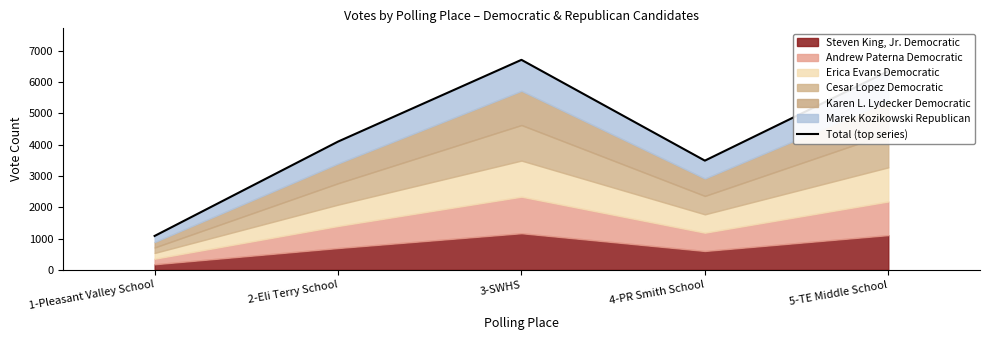

What is the change in value from 4-PR Smith School to 5-TE Middle School?

+2856